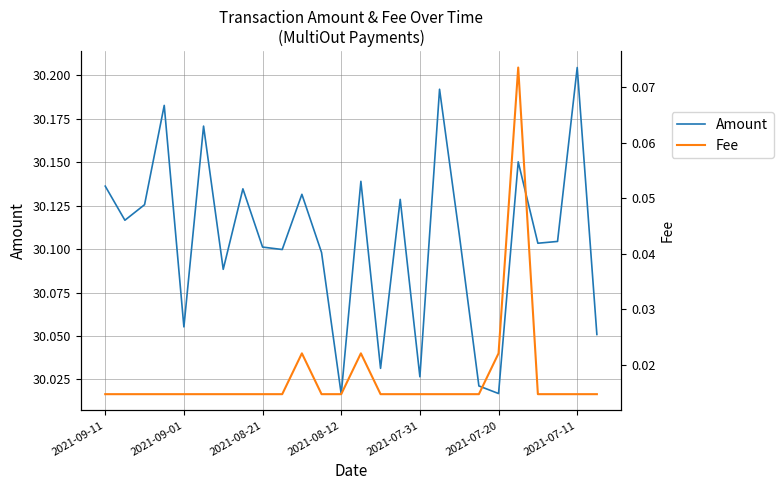

Where is the first local minimum for Amount?

2021-09-01